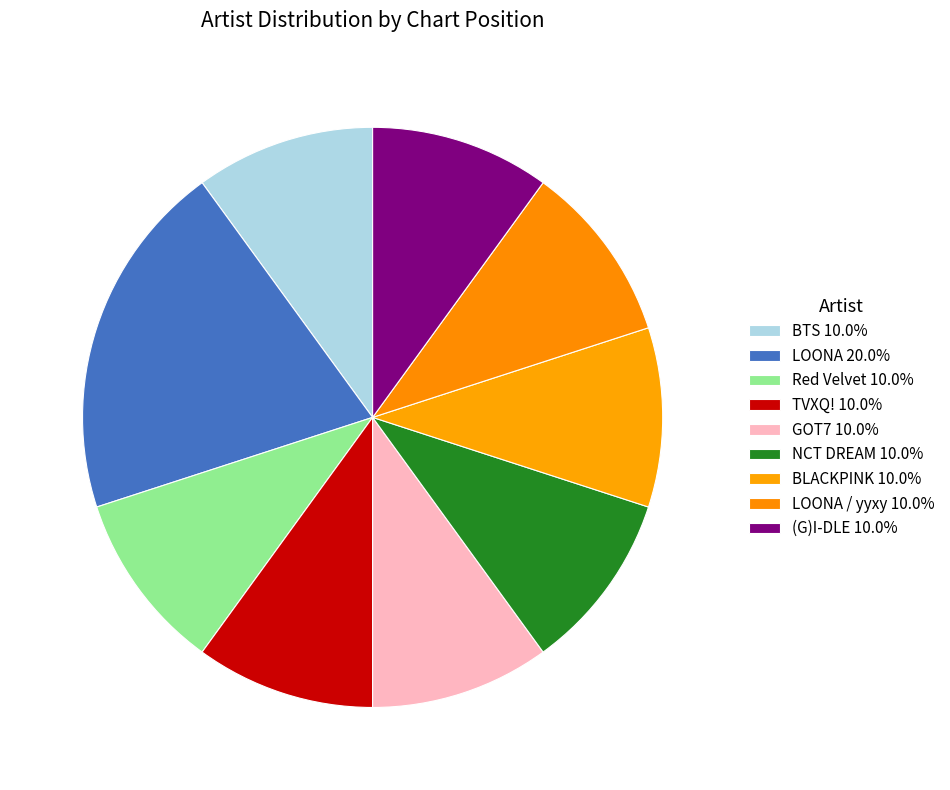

How many slices are in this pie chart?

9